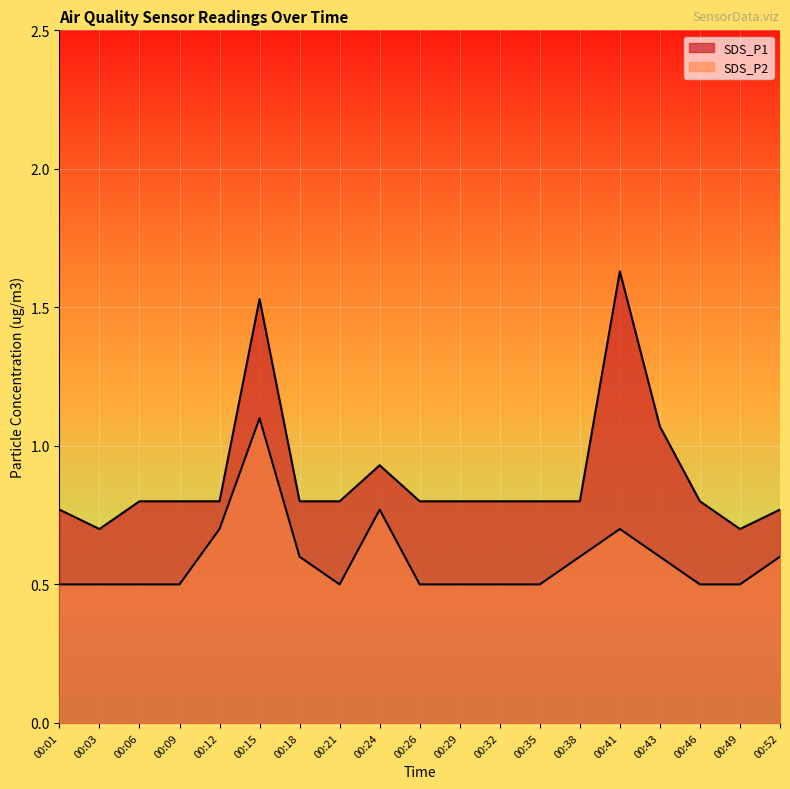

Which series changed the most between 00:06 and 00:35?

SDS_P1